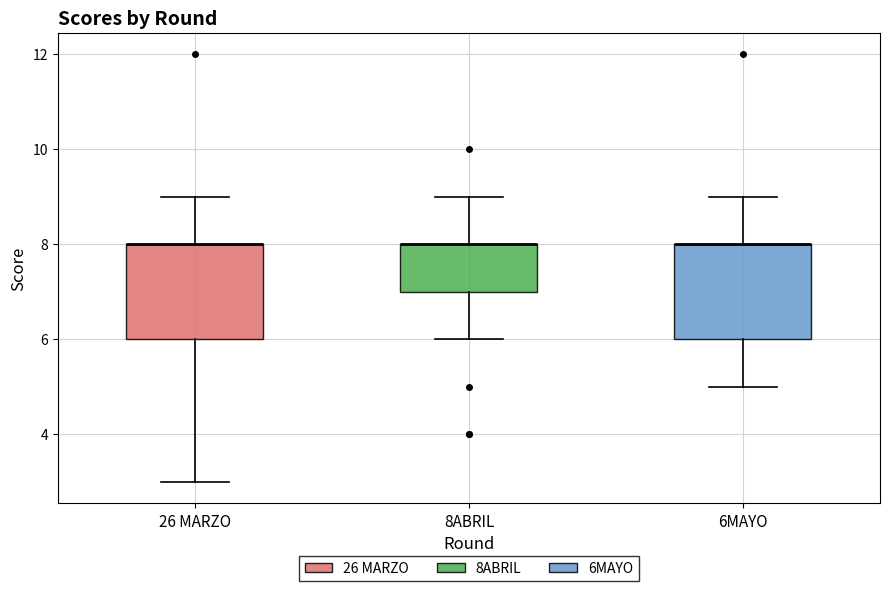

Where is the upper edge of the box for 8ABRIL on the y-axis? The values are not printed on the chart, so give them approximately, as read against the axis.

8